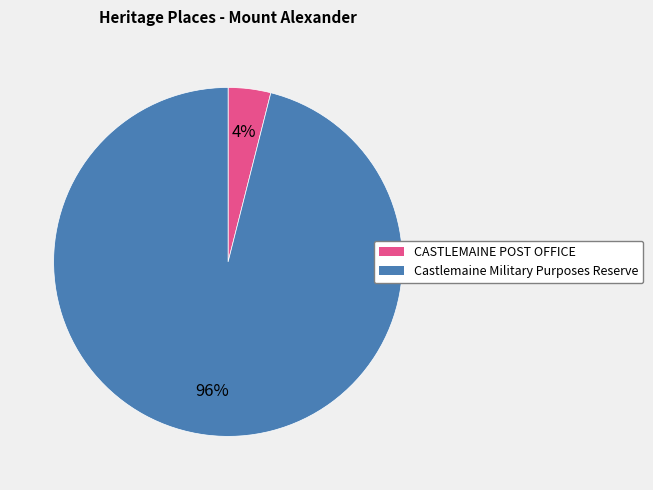

To the nearest percent, what is the combined percentage of CASTLEMAINE POST OFFICE and Castlemaine Military Purposes Reserve?

100%